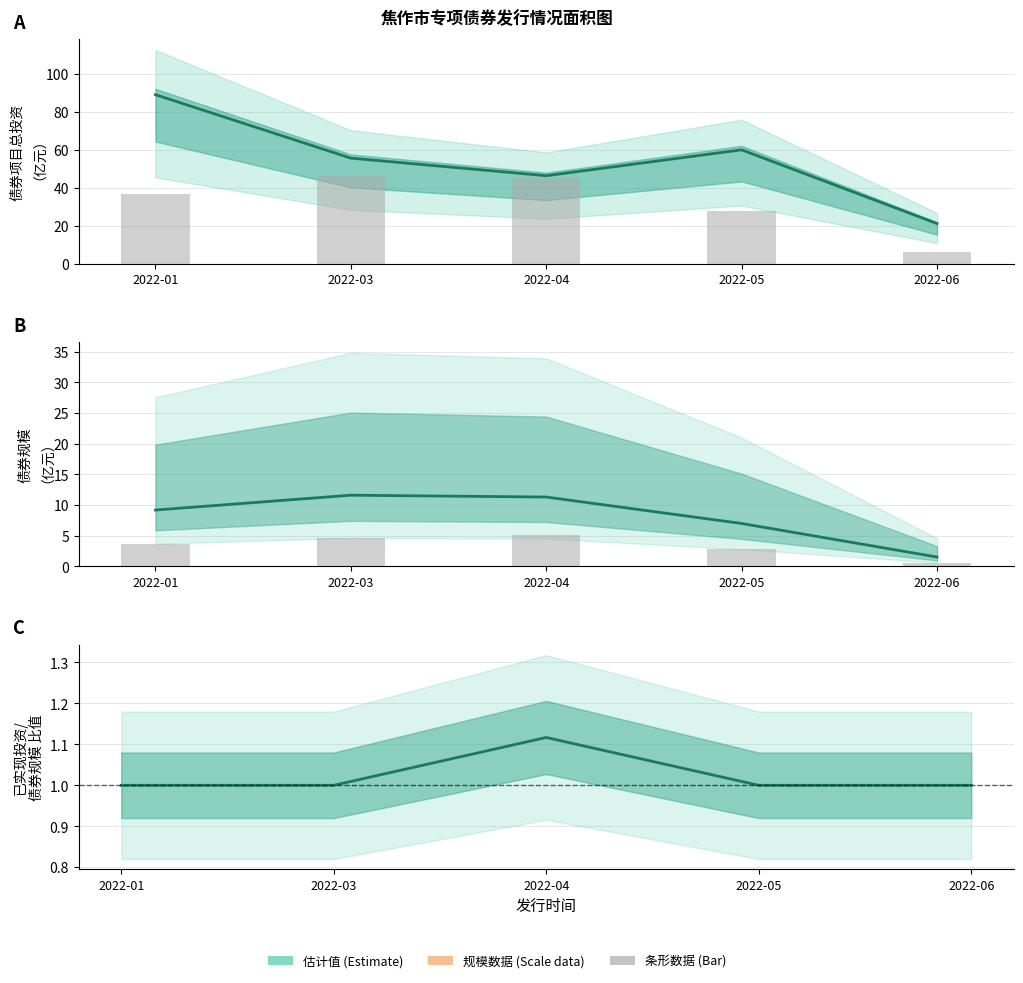

Reading right to left, transcribe all the data shown in this chart.

债券项目总投资 (中值): 2022-06=21.1	2022-05=60.0	2022-04=46.4	2022-03=55.6	2022-01=89.1
债券规模: 2022-06=6.1	2022-05=28.0	2022-04=45.2	2022-03=46.4	2022-01=36.8
债券规模 (中值): 2022-06=1.5	2022-05=7.0	2022-04=11.3	2022-03=11.6	2022-01=9.2
已实现投资: 2022-06=0.6	2022-05=2.8	2022-04=5.1	2022-03=4.6	2022-01=3.7
已实现/规模 比值: 2022-06=1.0	2022-05=1.0	2022-04=1.1	2022-03=1.0	2022-01=1.0